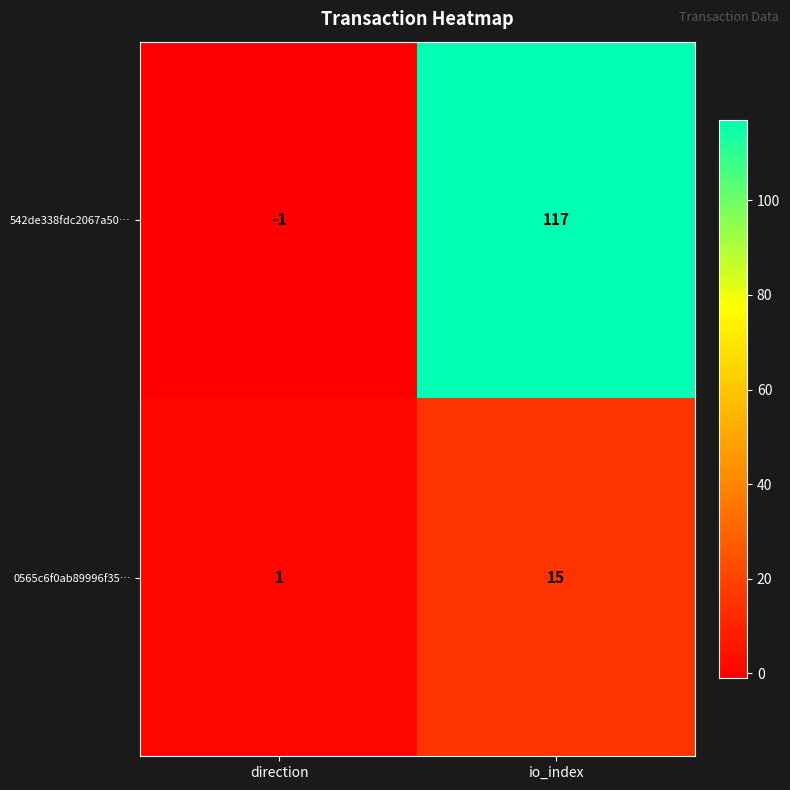

Reading right to left, what are all the values shown in this chart?

542de338fdc2067a50…: 117	-1
0565c6f0ab89996f35…: 15	1